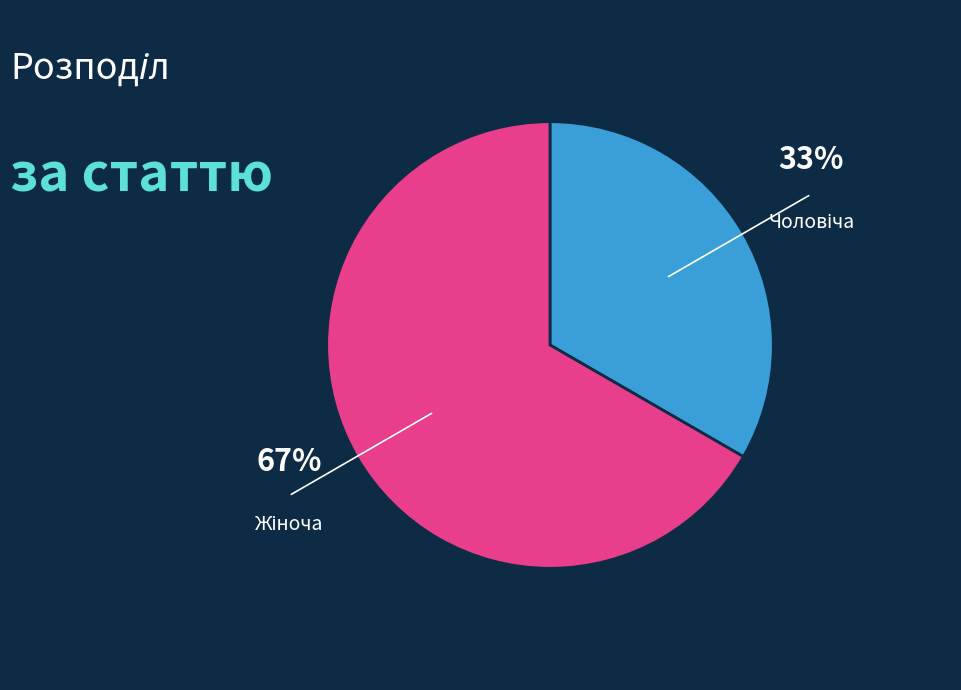

Does any single category account for the majority?

Yes